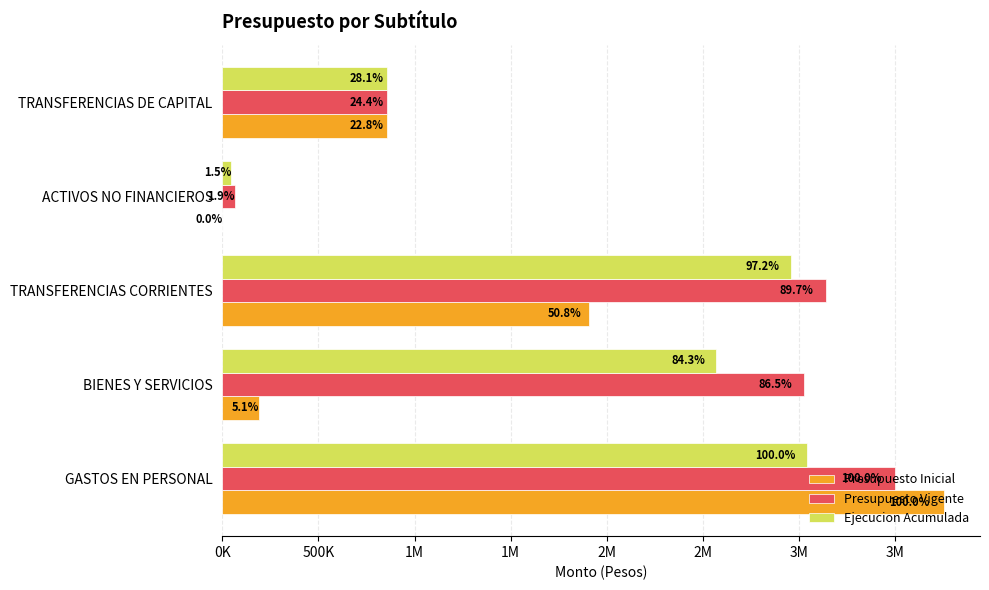

What are all the series names shown in the legend?

Presupuesto Inicial, Presupuesto Vigente, Ejecucion Acumulada